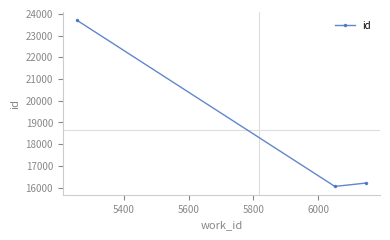

What is the average value?

18651